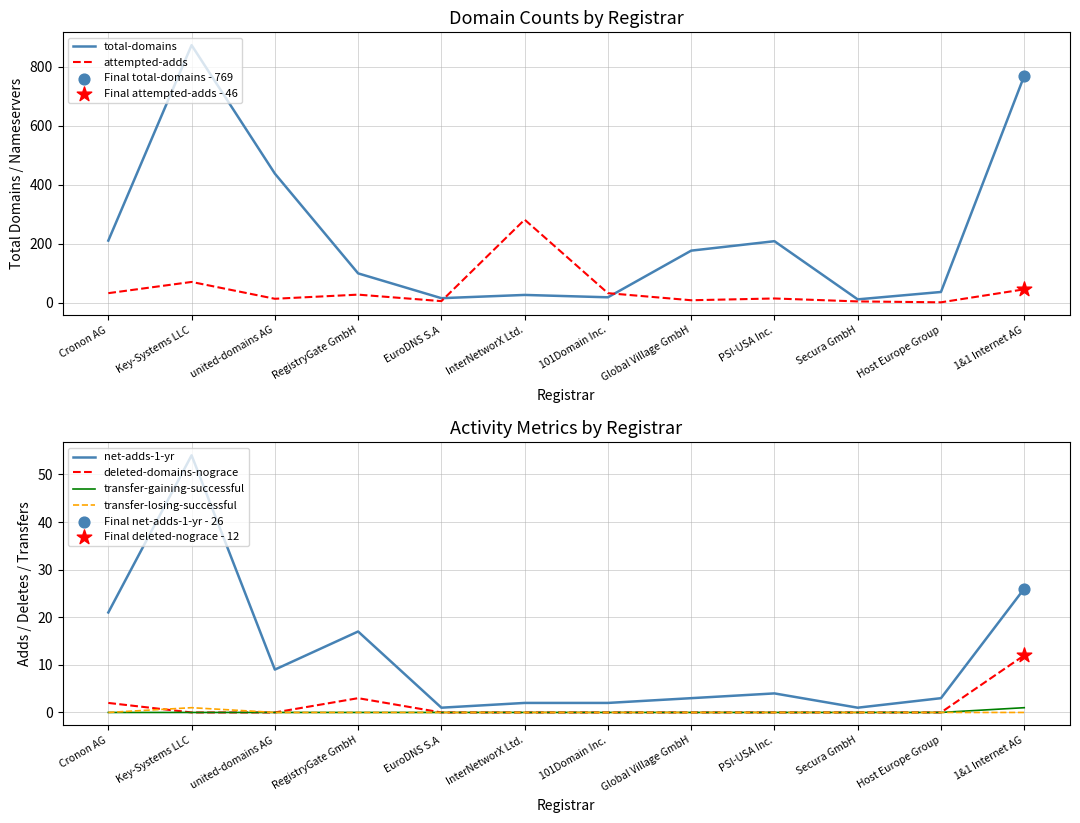

Which series has the largest total across all categories?

total-domains